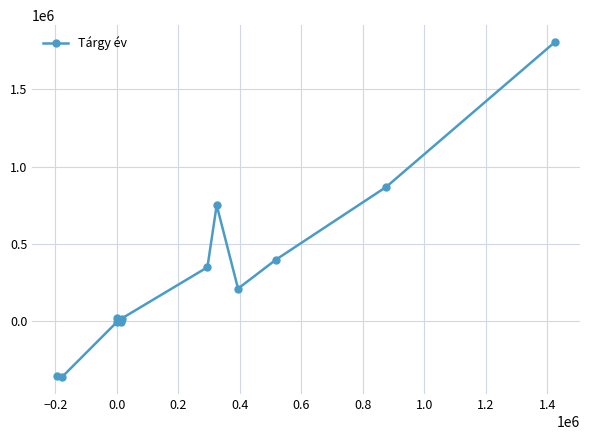

What is the sum of all values?

3693003